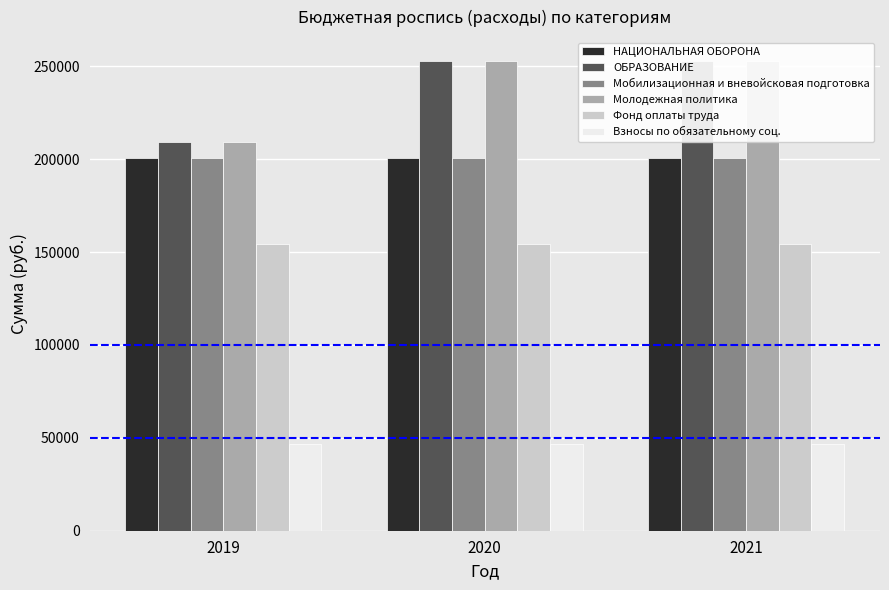

What is the sum of the Фонд оплаты труда values at 2021 and 2020?

308100